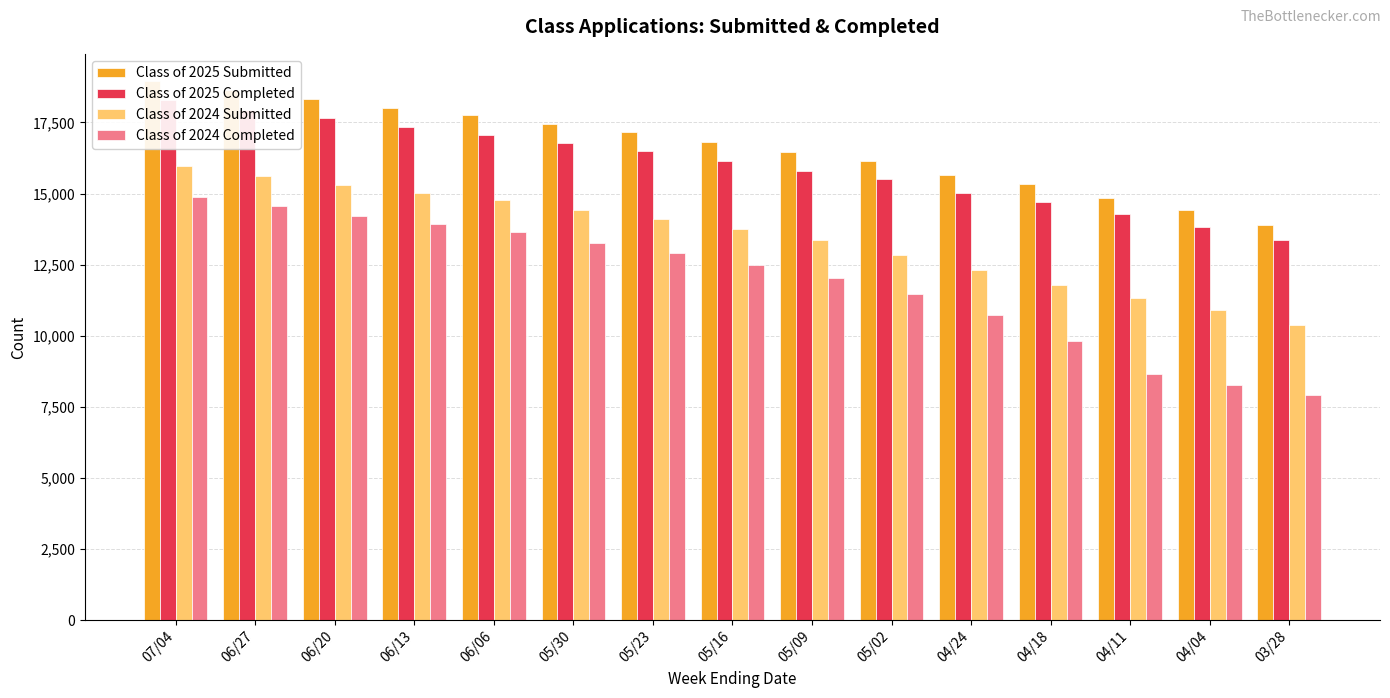

Reading right to left, what are all the values shown in this chart?

Class of 2025 Submitted: 13889	14407	14851	15325	15646	16151	16473	16806	17169	17458	17756	18023	18325	18633	18965
Class of 2025 Completed: 13354	13830	14270	14714	15017	15510	15809	16133	16482	16773	17071	17340	17641	17943	18272
Class of 2024 Submitted: 10378	10920	11324	11792	12296	12841	13351	13753	14095	14434	14769	15025	15288	15600	15956
Class of 2024 Completed: 7902	8283	8636	9799	10729	11457	12034	12469	12908	13260	13632	13930	14203	14547	14880